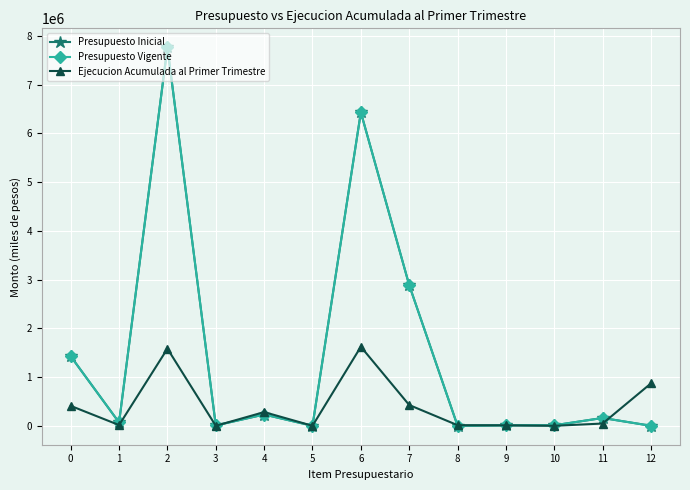

How many lines are shown in the chart?

3